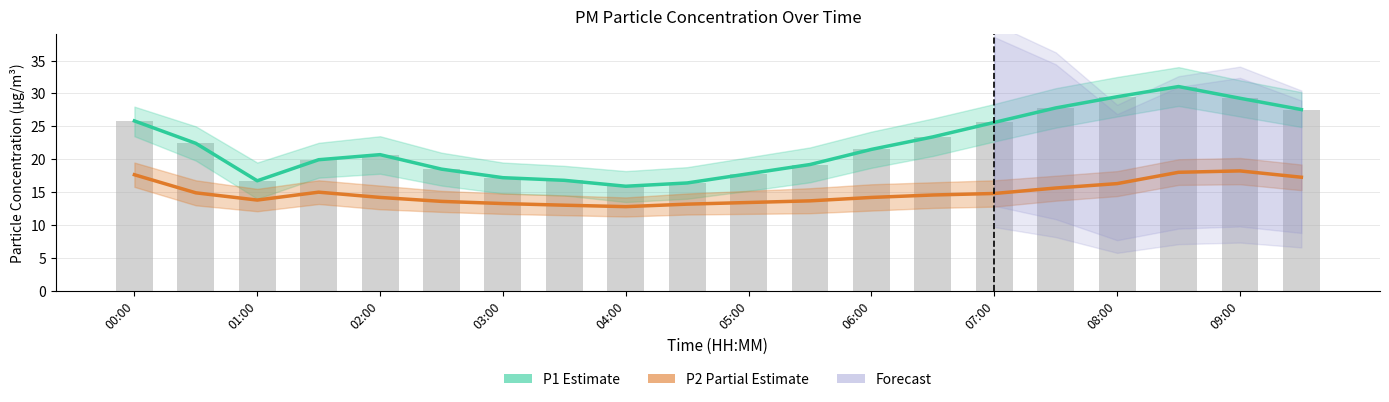

True or false: P2 (Partial Estimate) has a value of 20.4 at 15.

False